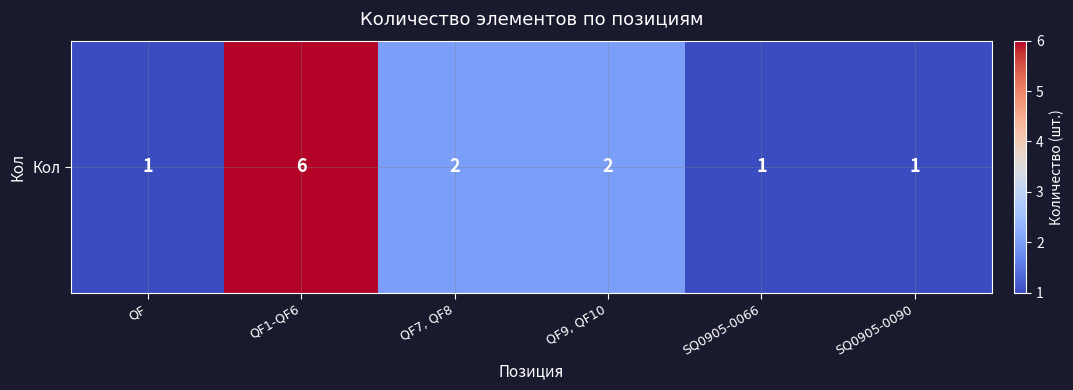

True or false: the data shows 2 at QF.

False